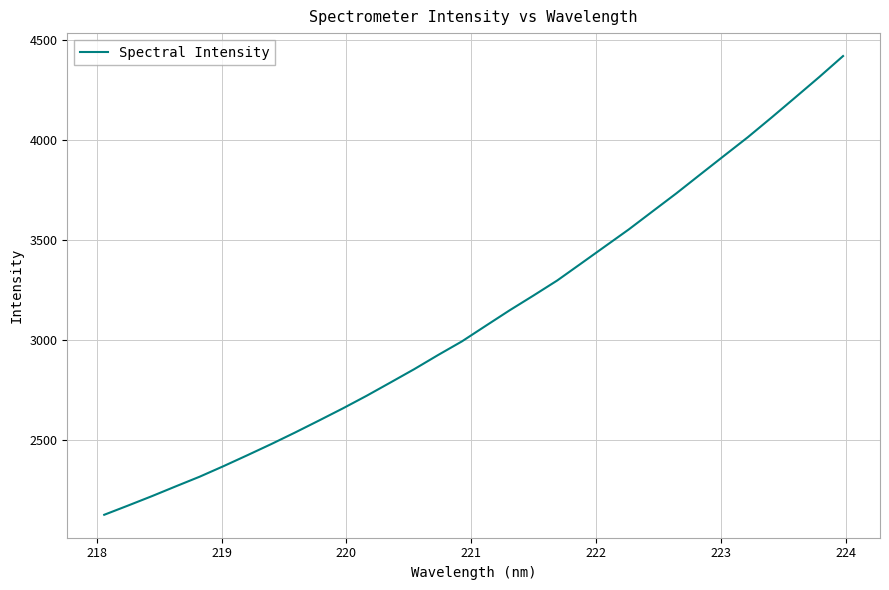

What is the maximum value shown in the chart?

4417.7